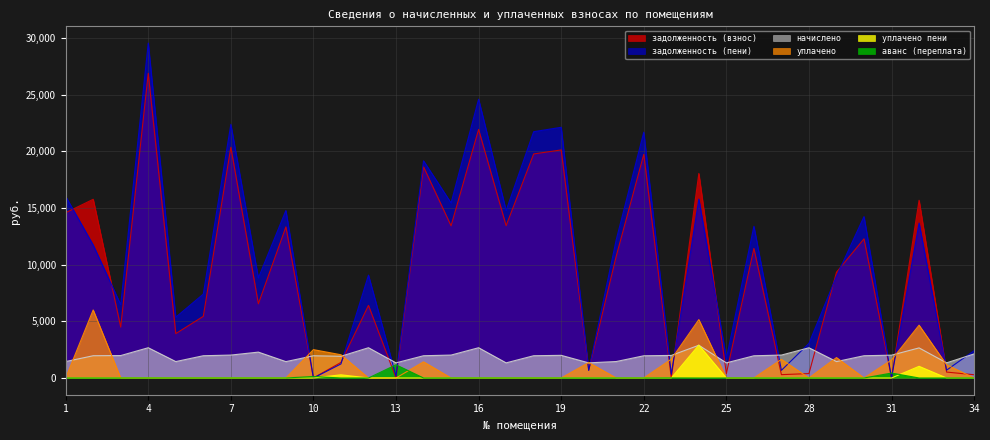

What is the average value of the уплачено series?

911.6